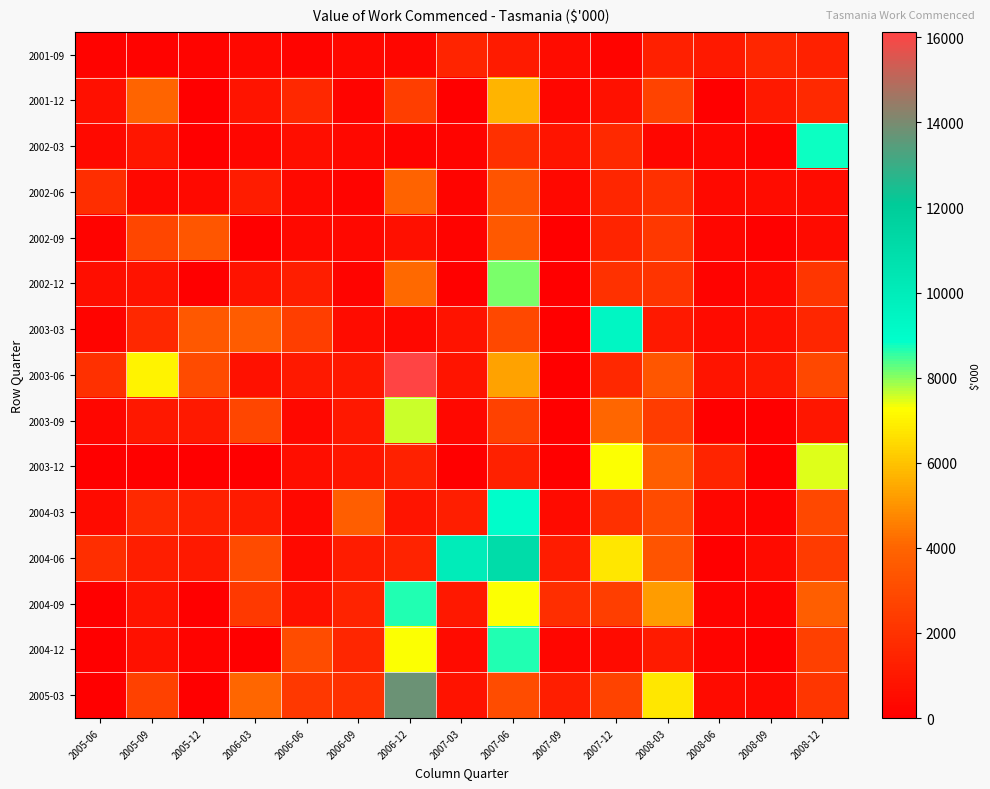

Reading left to right, extract all data points from this chart.

2001-09: 2005-06=150	2005-09=144	2005-12=225	2006-03=320	2006-06=249	2006-09=375	2006-12=273	2007-03=1486	2007-06=1121	2007-09=542	2007-12=192	2008-03=1305	2008-06=1050	2008-09=1530	2008-12=1324
2001-12: 2005-06=692	2005-09=3980	2005-12=0	2006-03=852	2006-06=1614	2006-09=249	2006-12=2519	2007-03=0	2007-06=5702	2007-09=278	2007-12=697	2008-03=2674	2008-06=0	2008-09=1035	2008-12=1680
2002-03: 2005-06=402	2005-09=900	2005-12=0	2006-03=273	2006-06=610	2006-09=364	2006-12=237	2007-03=202	2007-06=1898	2007-09=847	2007-12=1661	2008-03=309	2008-06=285	2008-09=173	2008-12=8776
2002-06: 2005-06=1838	2005-09=320	2005-12=395	2006-03=1166	2006-06=416	2006-09=227	2006-12=3937	2007-03=211	2007-06=3395	2007-09=354	2007-12=1565	2008-03=1925	2008-06=425	2008-09=567	2008-12=518
2002-09: 2005-06=180	2005-09=2833	2005-12=3455	2006-03=60	2006-06=439	2006-09=364	2006-12=674	2007-03=187	2007-06=3545	2007-09=0	2007-12=1461	2008-03=2239	2008-06=274	2008-09=120	2008-12=461
2002-12: 2005-06=597	2005-09=789	2005-12=0	2006-03=758	2006-06=1256	2006-09=194	2006-12=4104	2007-03=87	2007-06=8118	2007-09=0	2007-12=1973	2008-03=2117	2008-06=127	2008-09=415	2008-12=2177
2003-03: 2005-06=218	2005-09=1579	2005-12=3482	2006-03=3701	2006-06=2459	2006-09=516	2006-12=335	2007-03=791	2007-06=2890	2007-09=0	2007-12=9404	2008-03=1061	2008-06=455	2008-09=652	2008-12=1558
2003-06: 2005-06=1929	2005-09=7031	2005-12=2970	2006-03=702	2006-06=1046	2006-09=968	2006-12=16130	2007-03=864	2007-06=5315	2007-09=0	2007-12=1624	2008-03=3459	2008-06=846	2008-09=1063	2008-12=2836
2003-09: 2005-06=276	2005-09=965	2005-12=1016	2006-03=2773	2006-06=332	2006-09=959	2006-12=7611	2007-03=332	2007-06=2619	2007-09=0	2007-12=4040	2008-03=2453	2008-06=55	2008-09=0	2008-12=930
2003-12: 2005-06=0	2005-09=86	2005-12=0	2006-03=0	2006-06=573	2006-09=900	2006-12=1371	2007-03=0	2007-06=1369	2007-09=0	2007-12=7305	2008-03=3770	2008-06=1455	2008-09=0	2008-12=7485
2004-03: 2005-06=500	2005-09=1673	2005-12=1334	2006-03=1126	2006-06=343	2006-09=3747	2006-12=882	2007-03=1207	2007-06=8957	2007-09=455	2007-12=1905	2008-03=2995	2008-06=285	2008-09=182	2008-12=2859
2004-06: 2005-06=1870	2005-09=1202	2005-12=1013	2006-03=2982	2006-06=392	2006-09=1138	2006-12=1431	2007-03=10045	2007-06=11067	2007-09=1185	2007-12=6776	2008-03=3363	2008-06=0	2008-09=485	2008-12=2375
2004-09: 2005-06=0	2005-09=851	2005-12=0	2006-03=2318	2006-06=751	2006-09=1449	2006-12=8689	2007-03=993	2007-06=7291	2007-09=1885	2007-12=2519	2008-03=5222	2008-06=128	2008-09=149	2008-12=3747
2004-12: 2005-06=0	2005-09=708	2005-12=143	2006-03=0	2006-06=3071	2006-09=1539	2006-12=7292	2007-03=500	2007-06=8634	2007-09=273	2007-12=488	2008-03=1132	2008-06=238	2008-09=0	2008-12=2540
2005-03: 2005-06=0	2005-09=2646	2005-12=0	2006-03=4035	2006-06=2223	2006-09=1984	2006-12=13750	2007-03=812	2007-06=3039	2007-09=1205	2007-12=2698	2008-03=6790	2008-06=456	2008-09=382	2008-12=2198